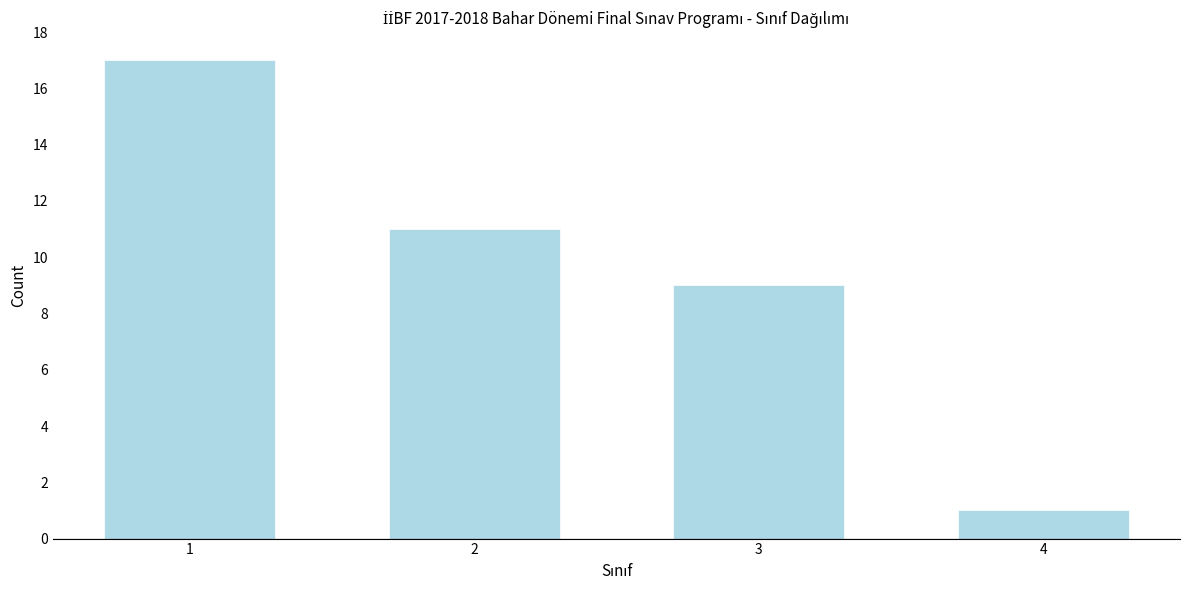

Reading left to right, transcribe all the data shown in this chart.

17	11	9	1